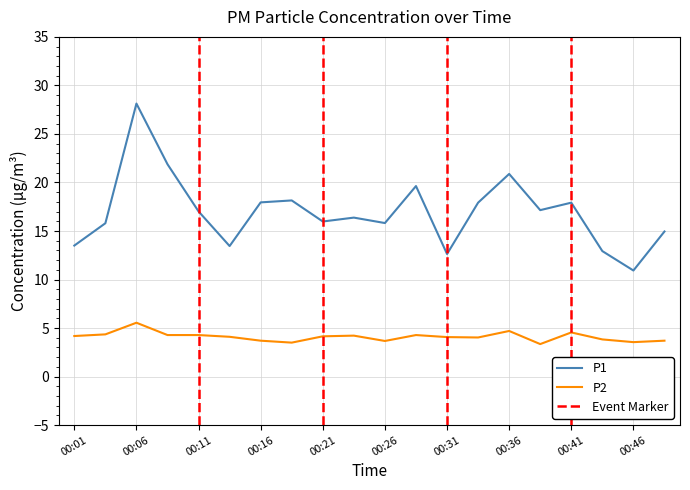

Which series has the largest total across all categories?

P1